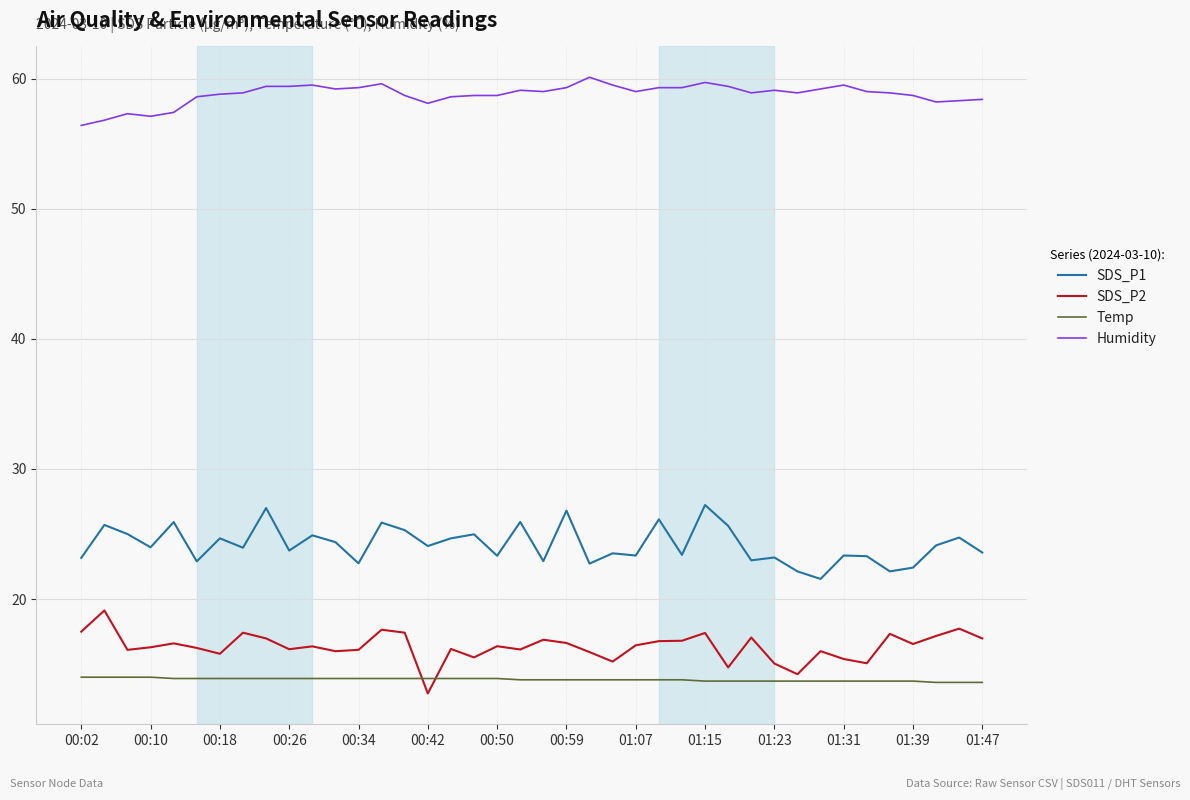

True or false: Temp and Humidity cross at least once.

False